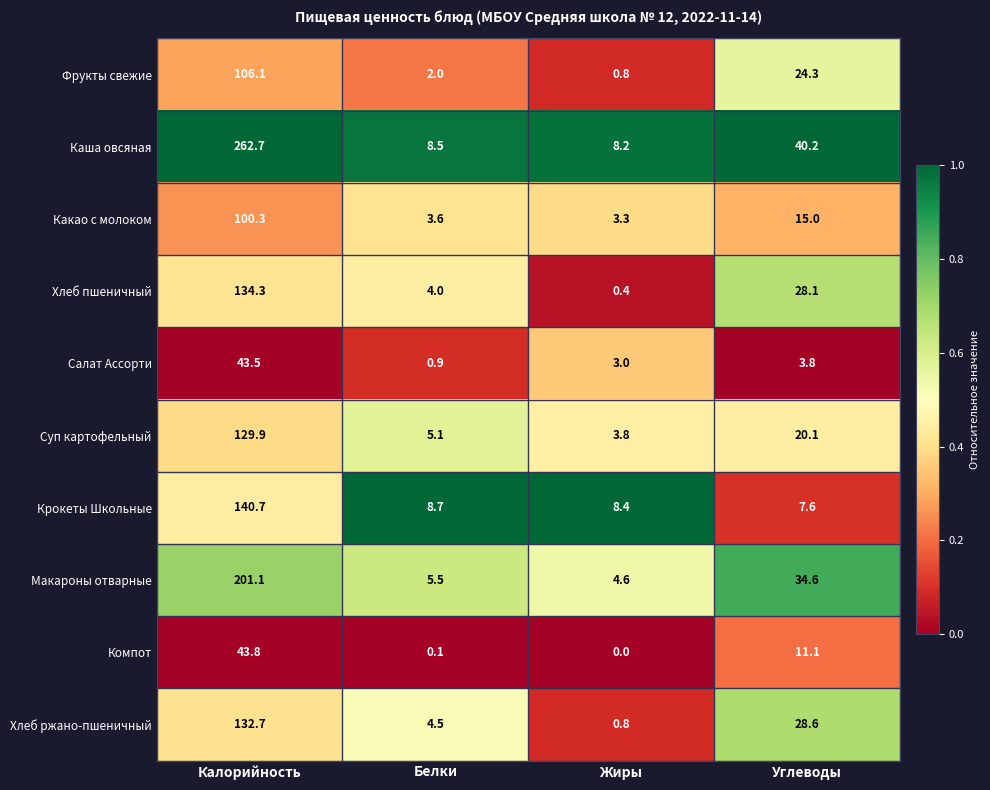

What is the greatest value displayed?

262.7